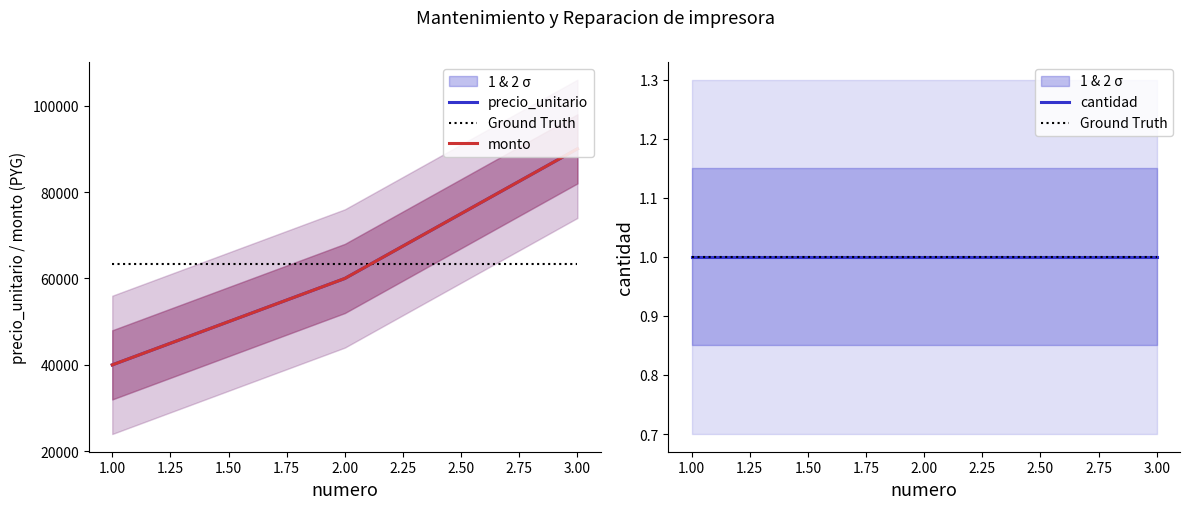

Count the precio_unitario values in the range 40000 to 90000.

3